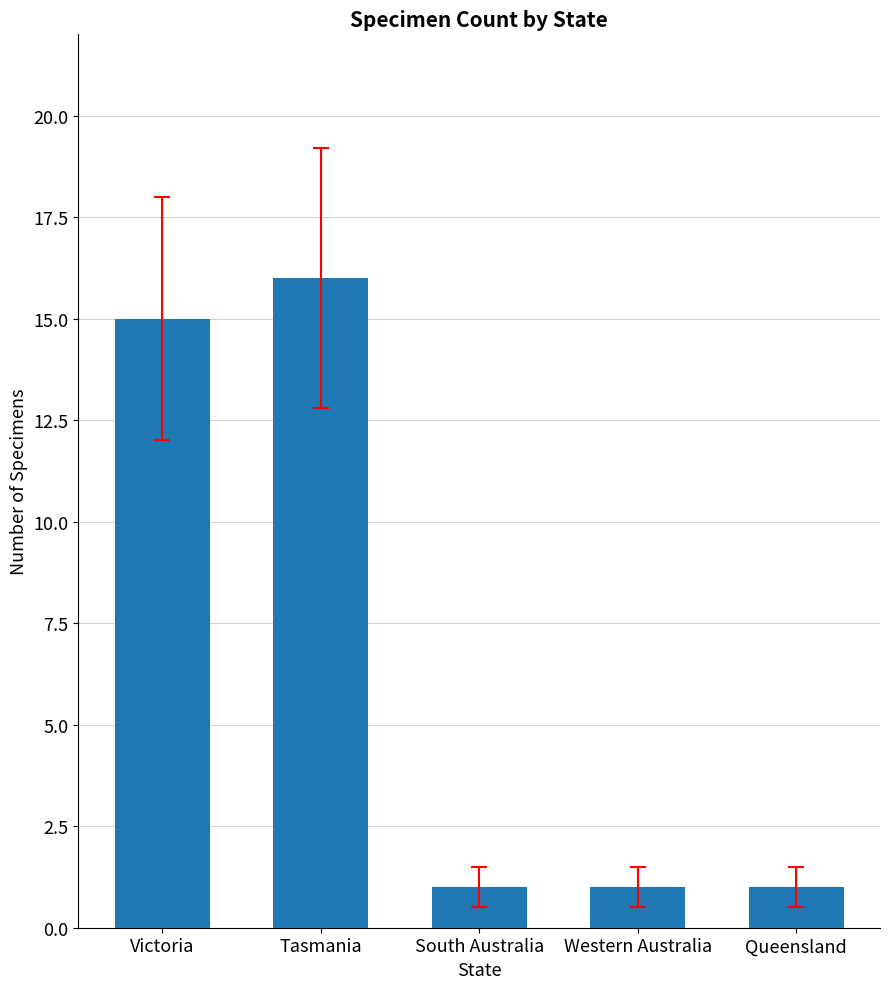

How many bars are there in total?

5